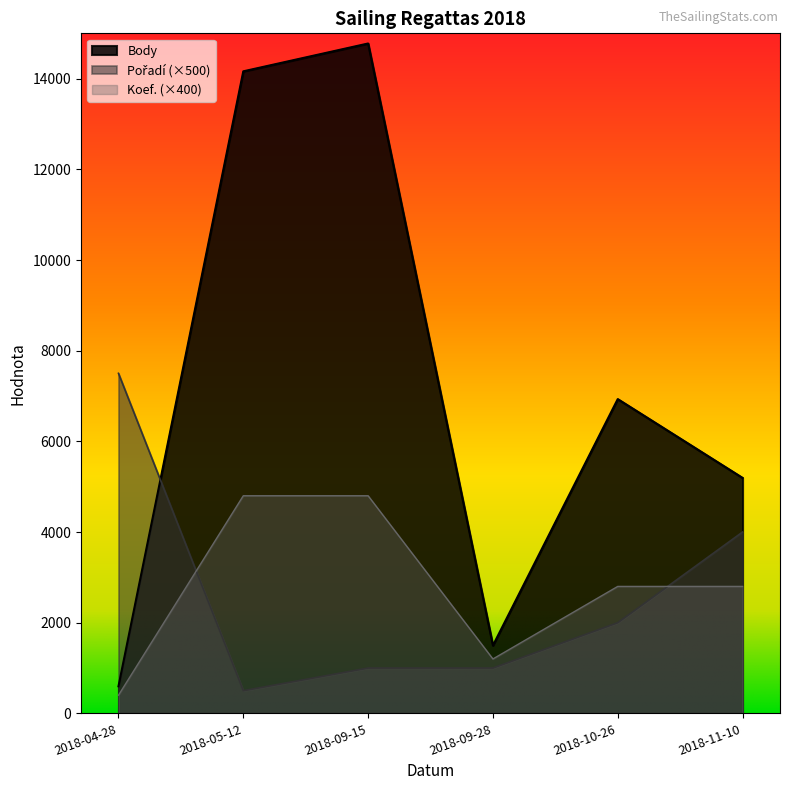

What is the difference between the second highest and minimum values in the Pořadí series?

3500